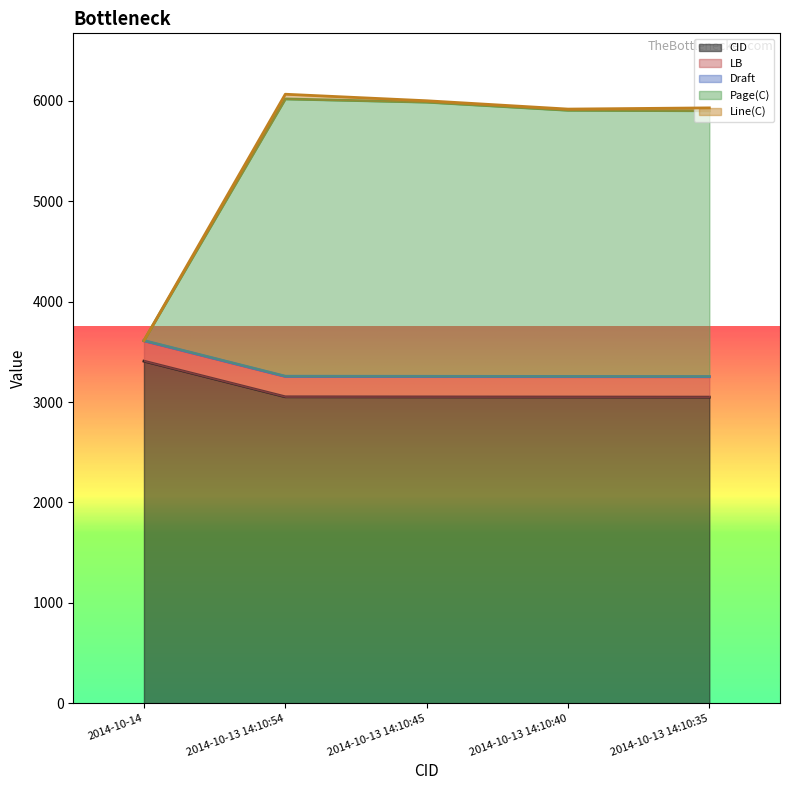

How many data points in CID are less than 3051?

2